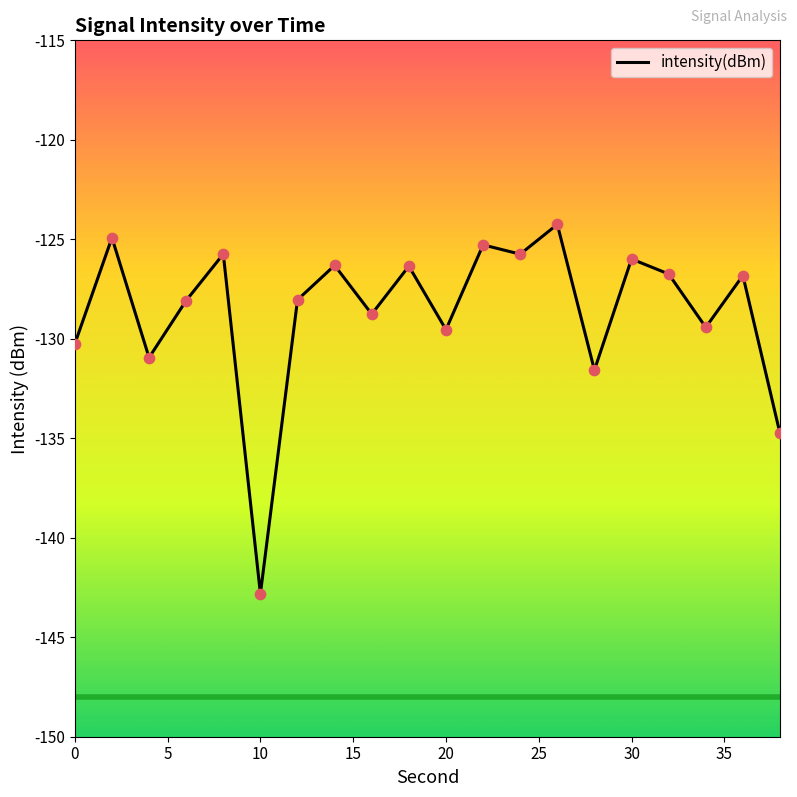

What is the maximum value shown in the chart?

-124.3